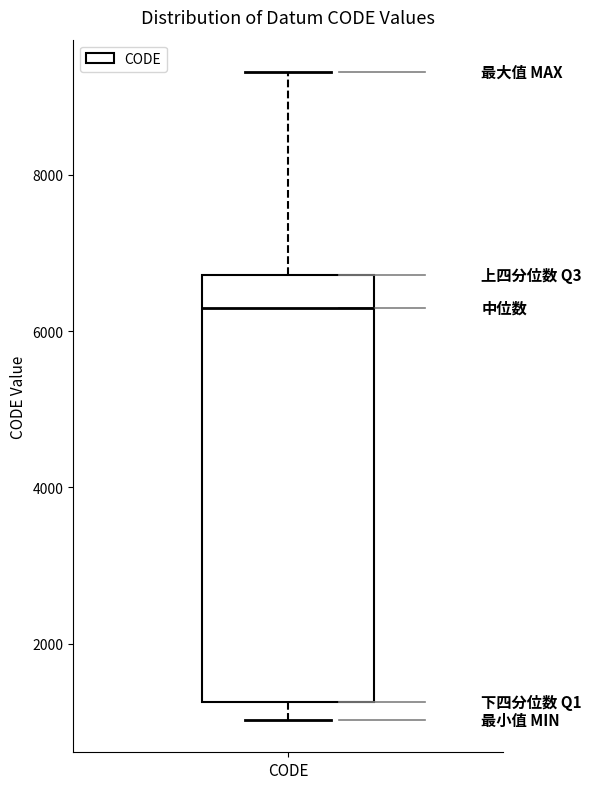

Transcribe this box plot: give where the median line is, the range the box spans, and where the two whiskers end, as read against the y-axis. The values are not printed on the chart, so give them approximately, as read against the axis.

median 6200, box 1200 to 6800, whiskers 1000 to 9400